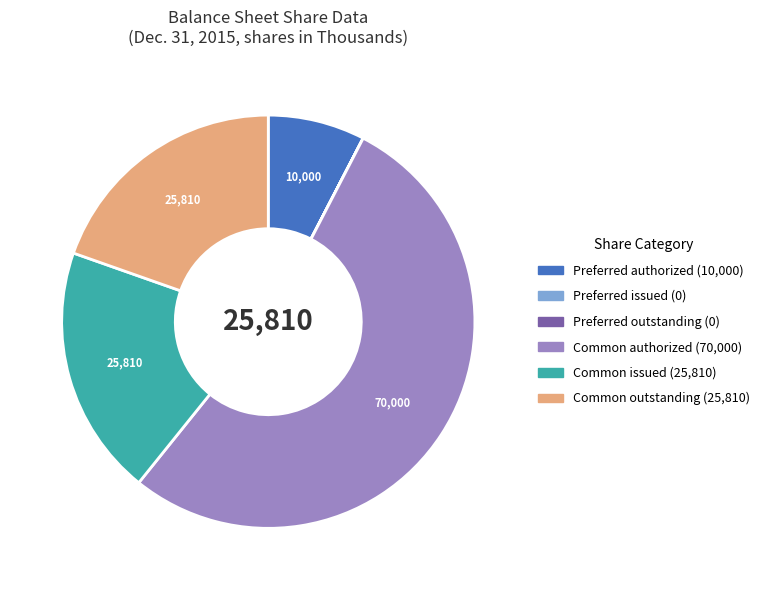

Does any single category account for the majority?

Yes